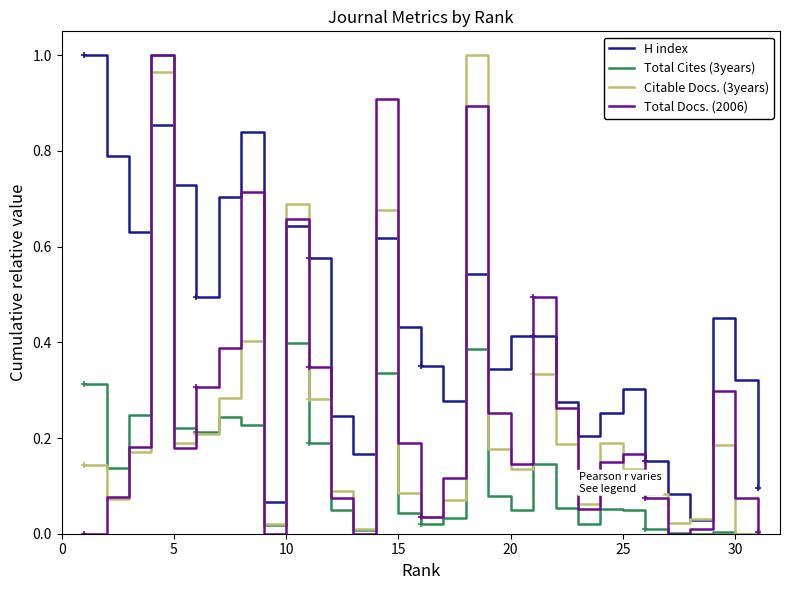

Which series has the largest total across all categories?

H index